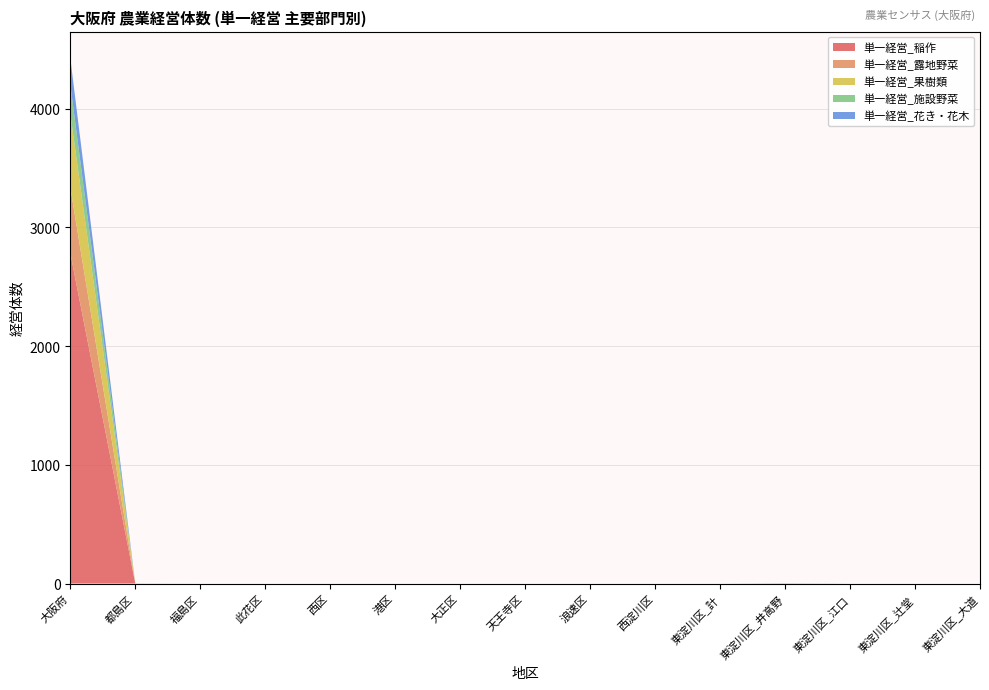

Reading left to right, list all the values displayed in this chart.

単一経営_稲作: 大阪府=2785	都島区=1	福島区=0	此花区=0	西区=0	港区=0	大正区=0	天王寺区=0	浪速区=0	西淀川区=0	東淀川区_計=0	東淀川区_井高野=0	東淀川区_江口=0	東淀川区_辻堂=0	東淀川区_大道=0
単一経営_露地野菜: 大阪府=554	都島区=0	福島区=0	此花区=0	西区=0	港区=0	大正区=0	天王寺区=0	浪速区=0	西淀川区=0	東淀川区_計=0	東淀川区_井高野=2	東淀川区_江口=0	東淀川区_辻堂=0	東淀川区_大道=0
単一経営_果樹類: 大阪府=621	都島区=0	福島区=0	此花区=0	西区=0	港区=0	大正区=0	天王寺区=0	浪速区=0	西淀川区=0	東淀川区_計=0	東淀川区_井高野=0	東淀川区_江口=0	東淀川区_辻堂=0	東淀川区_大道=0
単一経営_施設野菜: 大阪府=247	都島区=0	福島区=0	此花区=0	西区=0	港区=0	大正区=0	天王寺区=0	浪速区=0	西淀川区=0	東淀川区_計=0	東淀川区_井高野=1	東淀川区_江口=0	東淀川区_辻堂=0	東淀川区_大道=0
単一経営_花き・花木: 大阪府=222	都島区=0	福島区=0	此花区=0	西区=0	港区=0	大正区=0	天王寺区=0	浪速区=0	西淀川区=0	東淀川区_計=0	東淀川区_井高野=0	東淀川区_江口=0	東淀川区_辻堂=0	東淀川区_大道=0